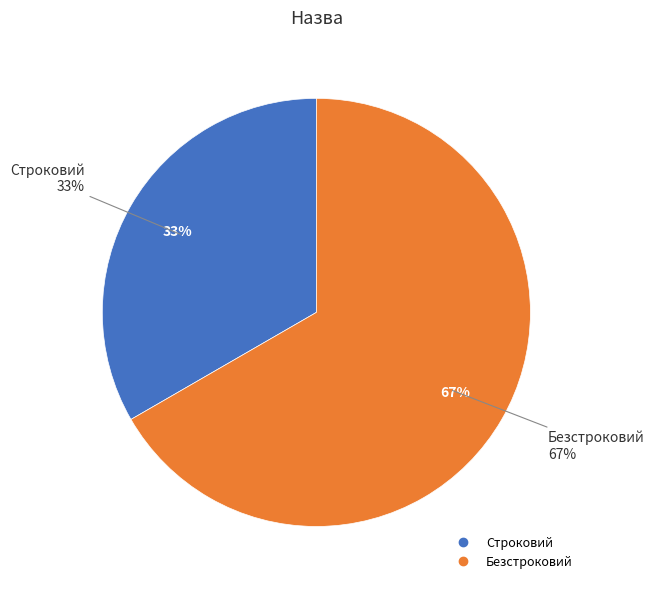

Which has a higher value, Строковий or Безстроковий?

Безстроковий